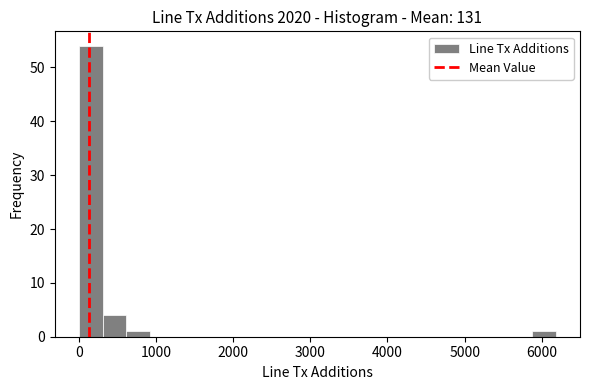

Read against the x-axis, roughly where is the centre of the tallest bar?

200